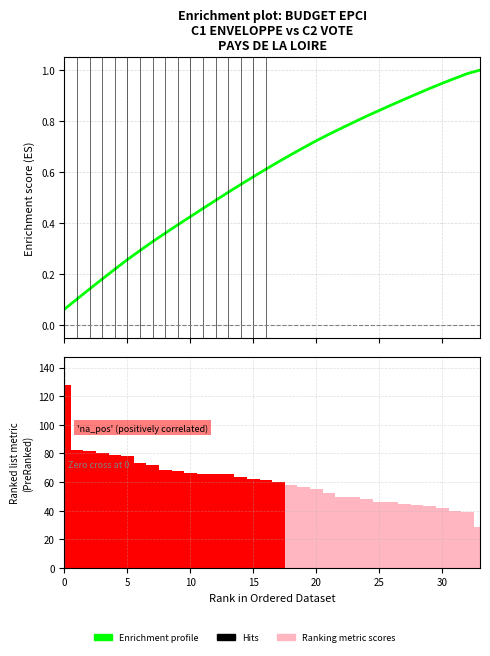

Which category has the lowest value in the % C2 (vote/enveloppe) series?

33